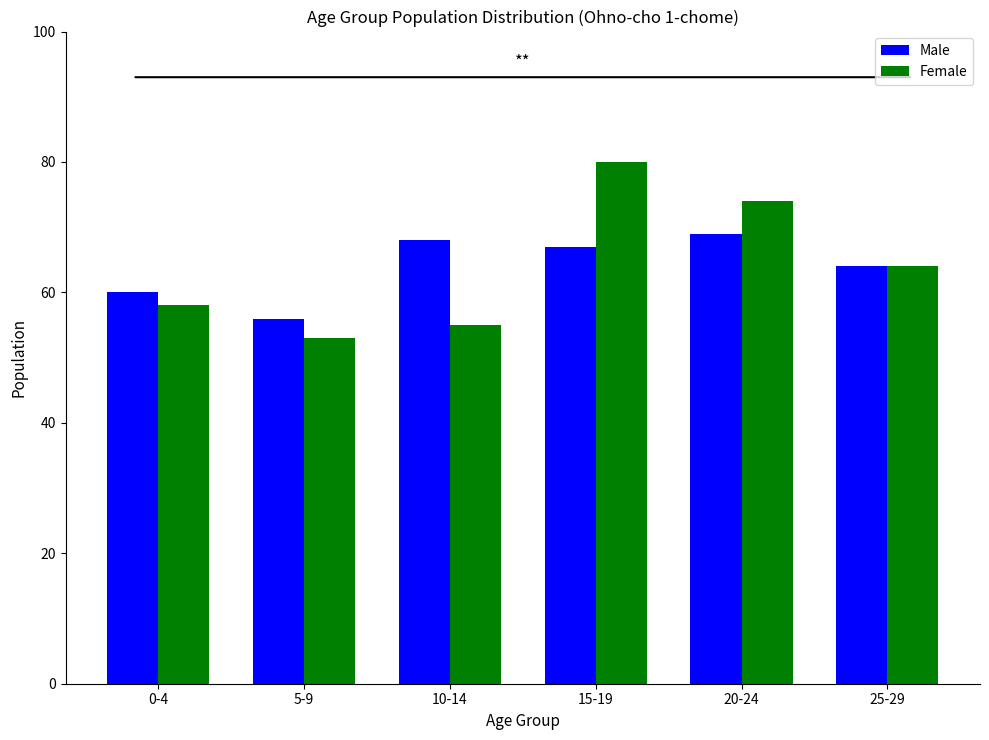

Reading right to left, what are all the values shown in this chart?

Male: 64	69	67	68	56	60
Female: 64	74	80	55	53	58